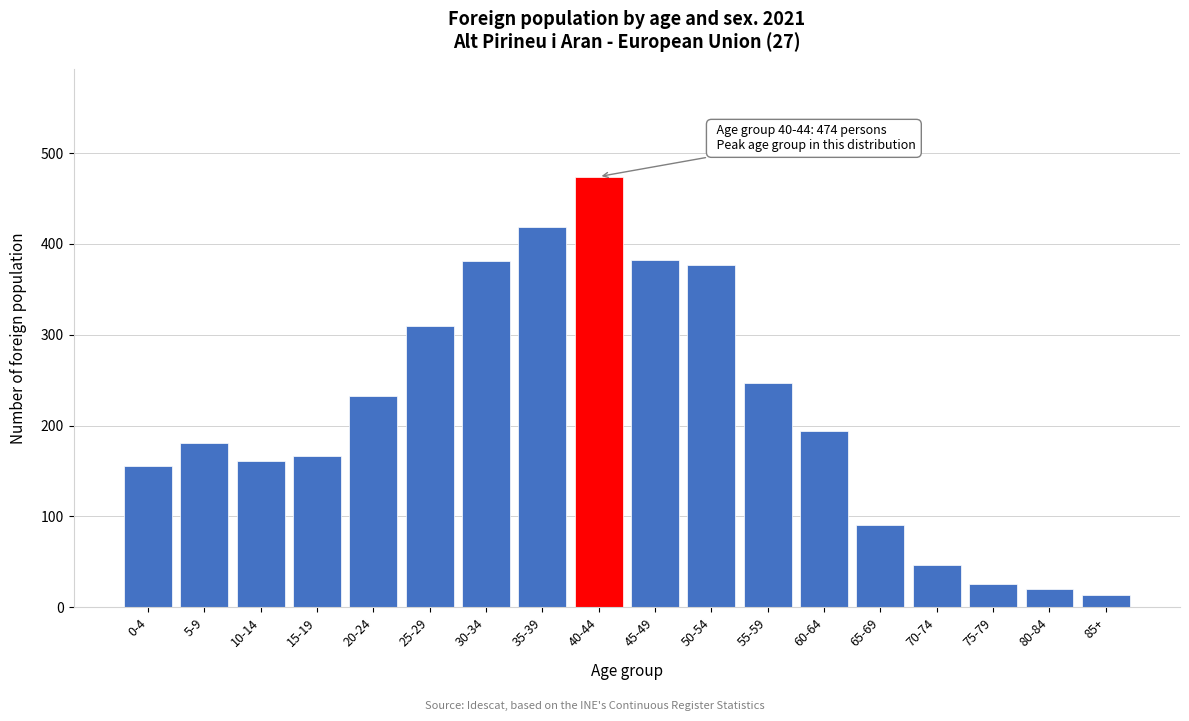

What value does the data have at 65-69?

91